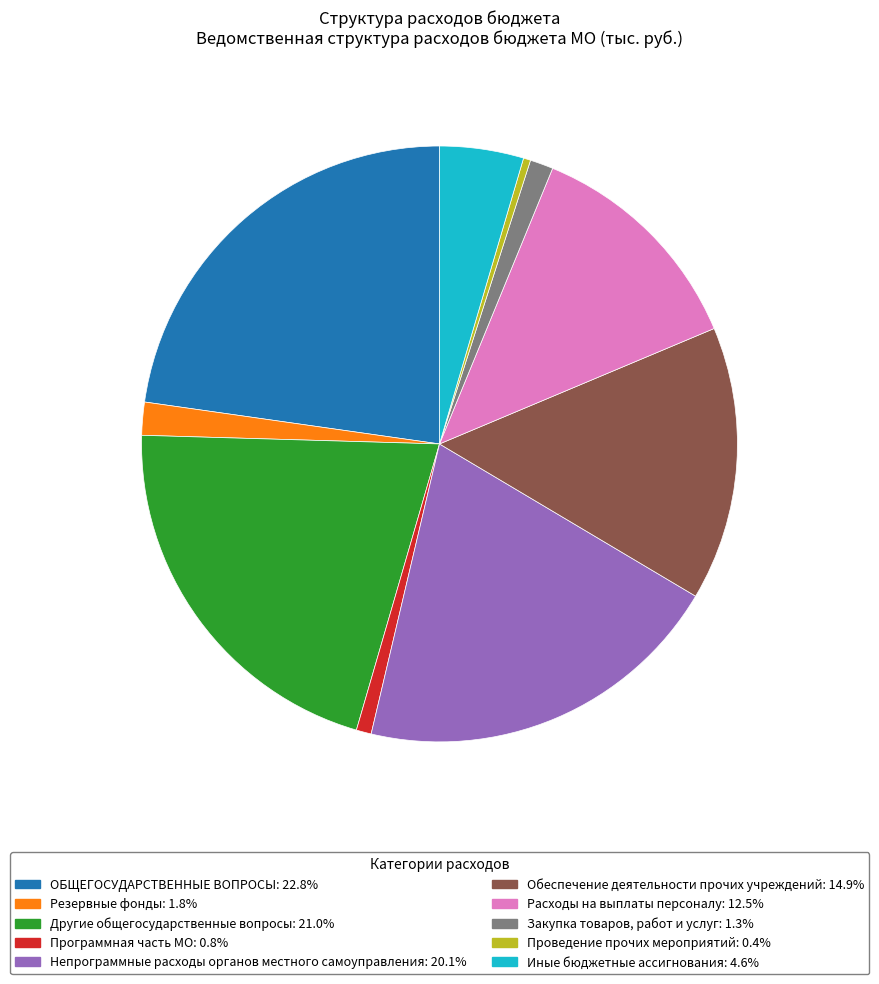

Rank the categories by value from lowest to highest.

Проведение прочих мероприятий, Программная часть МО, Закупка товаров, работ и услуг, Резервные фонды, Иные бюджетные ассигнования, Расходы на выплаты персоналу, Обеспечение деятельности прочих учреждений, Непрограммные расходы органов местного самоуправления, Другие общегосударственные вопросы, ОБЩЕГОСУДАРСТВЕННЫЕ ВОПРОСЫ